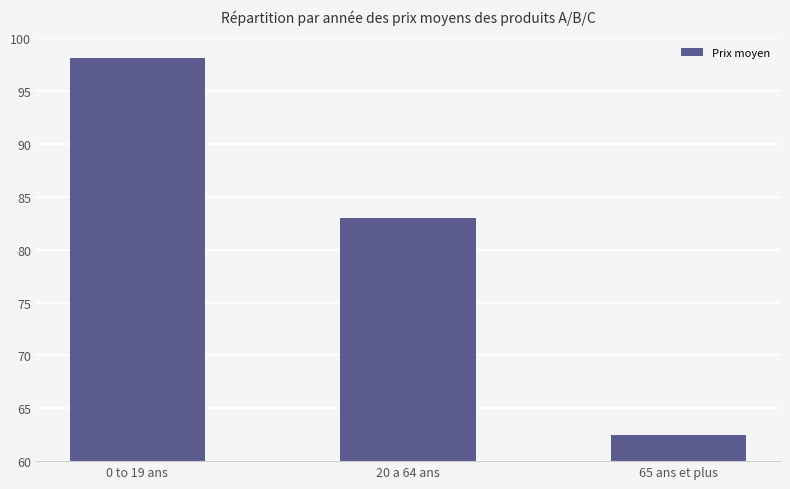

How many data points does each series have?

3